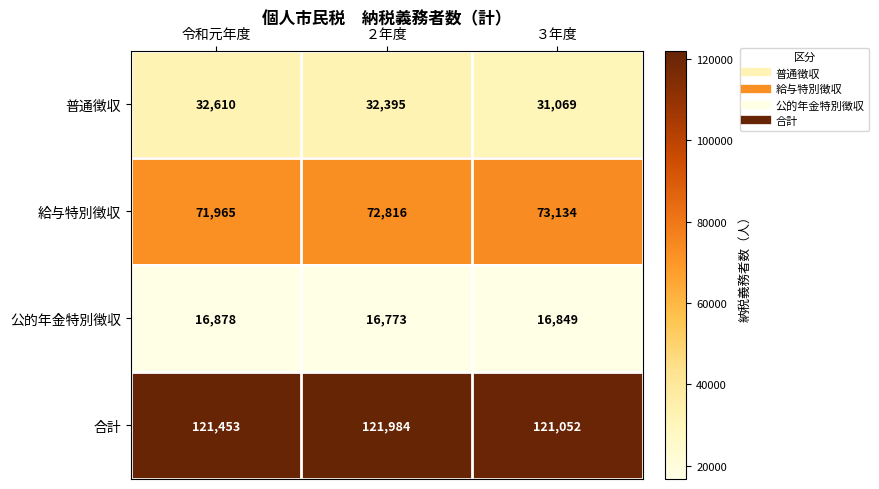

Reading left to right, list all the values displayed in this chart.

普通徴収: 令和元年度=32610	２年度=32395	３年度=31069
給与特別徴収: 令和元年度=71965	２年度=72816	３年度=73134
公的年金特別徴収: 令和元年度=16878	２年度=16773	３年度=16849
合計: 令和元年度=121453	２年度=121984	３年度=121052